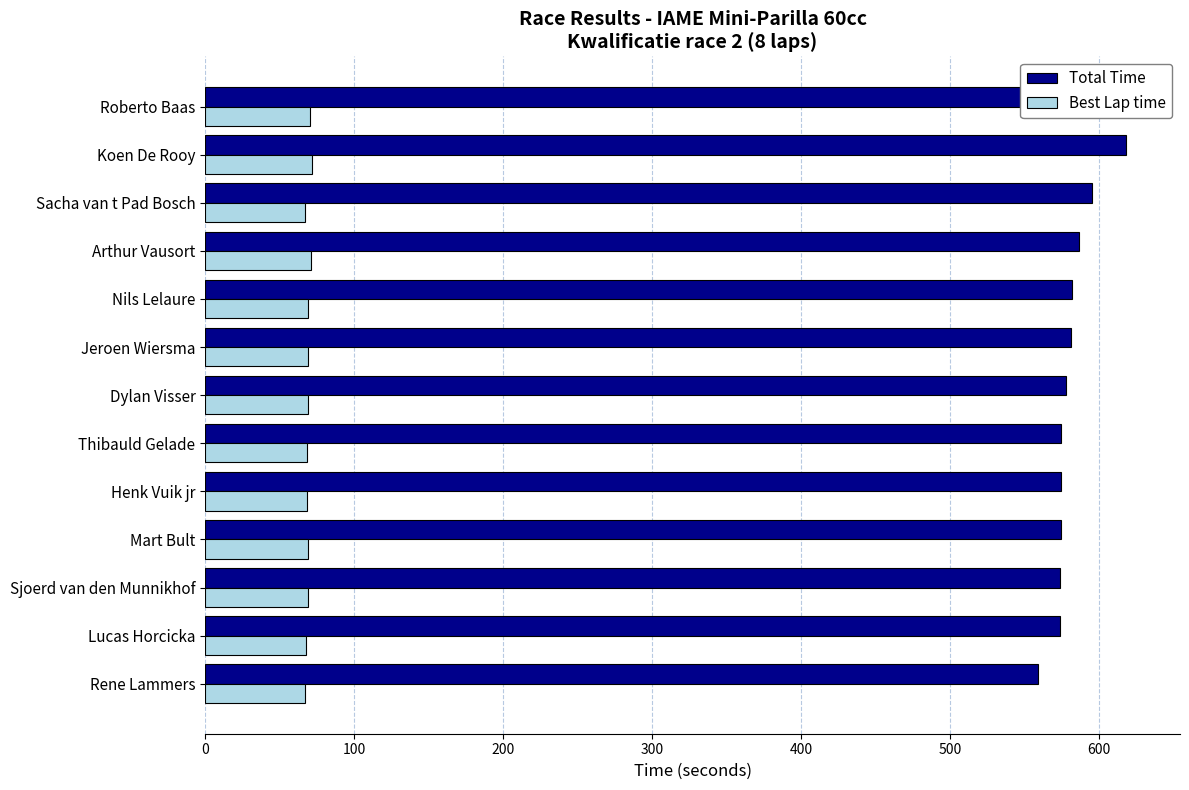

Between Sjoerd van den Munnikhof and Arthur Vausort, which series saw the biggest shift?

Total Time